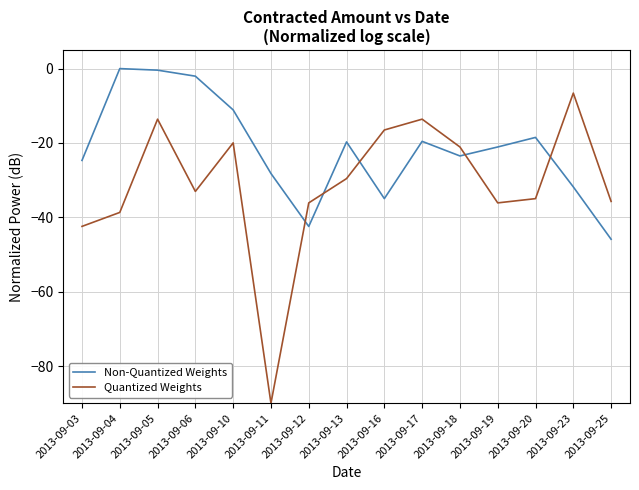

True or false: Quantized Weights and Non-Quantized Weights cross at least once.

True